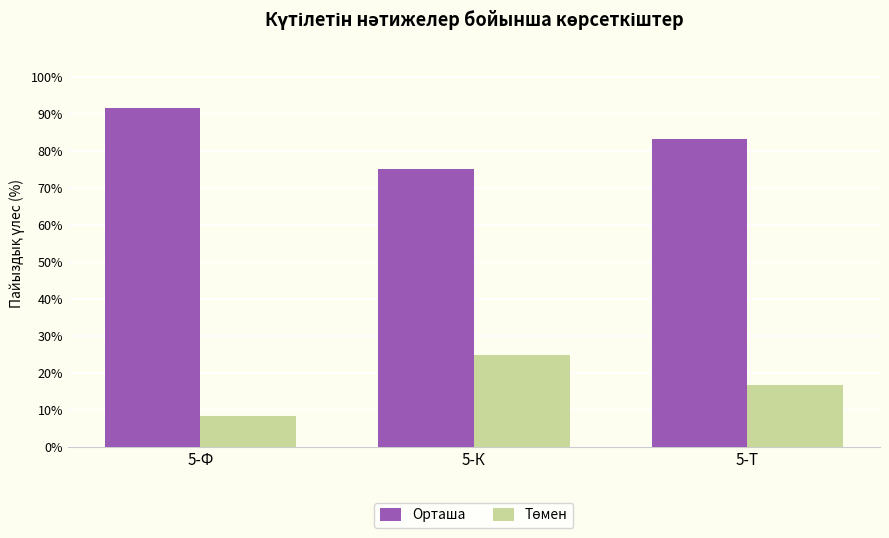

True or false: Орташа has a value of 49.6 at 5-К.

False